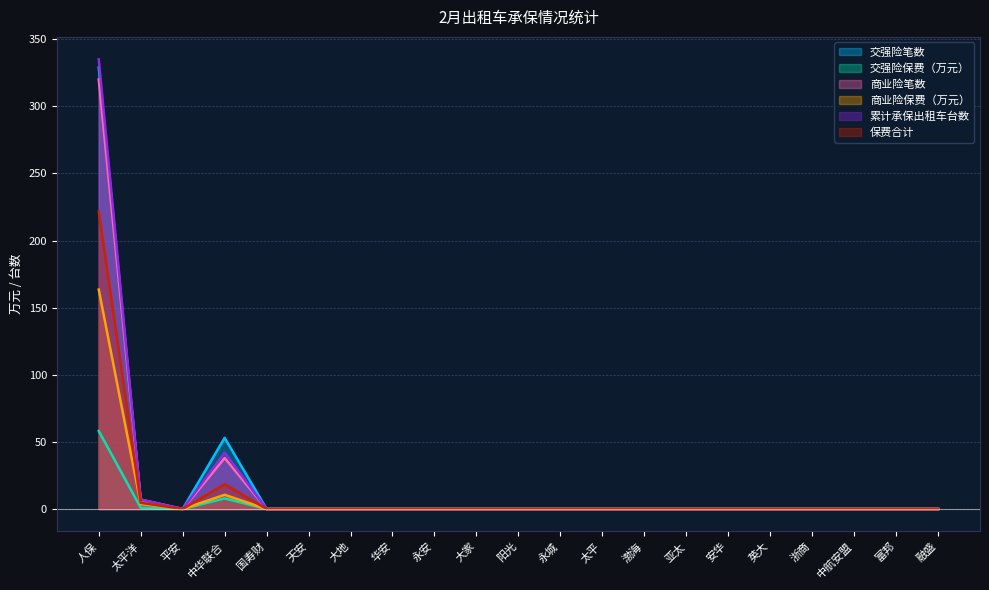

What is the greatest value displayed?

335.0